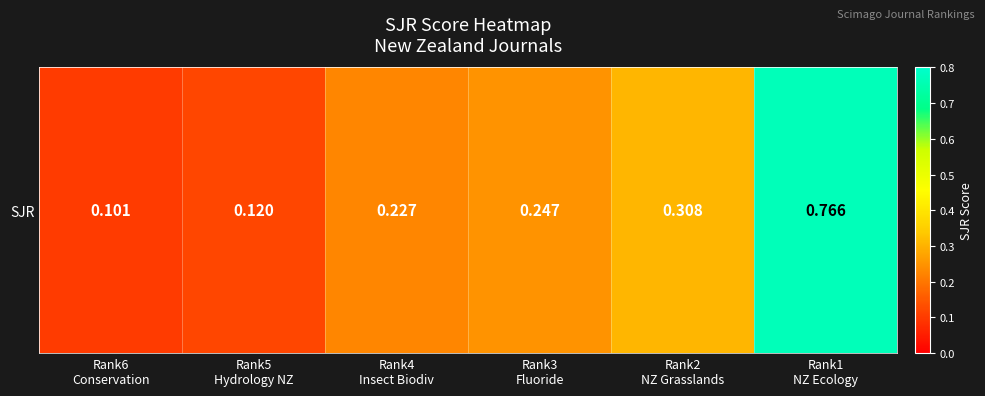

What is the difference between the maximum and second lowest values?

0.6